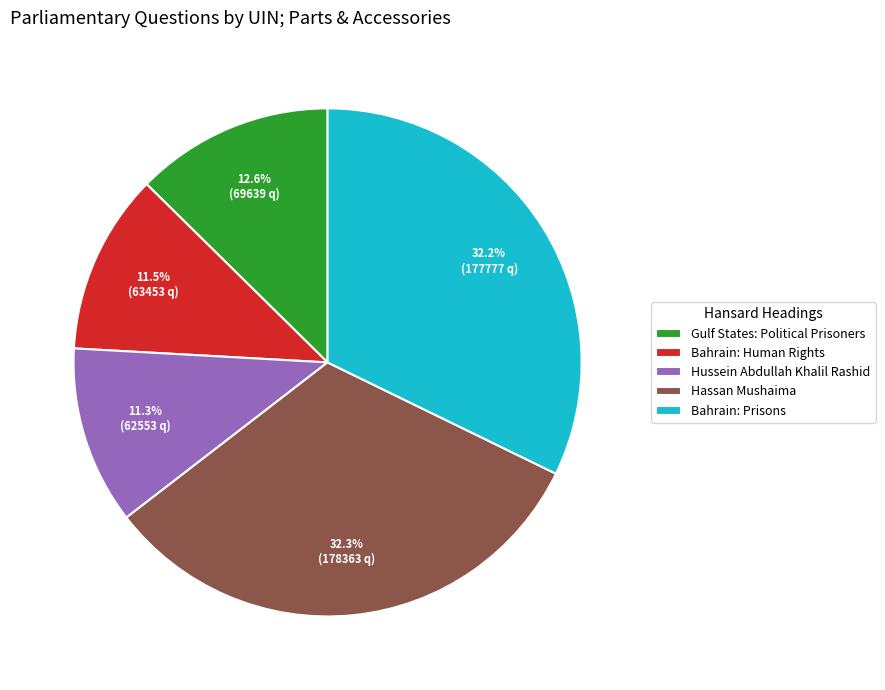

Is there any slice that represents more than half of the pie?

No